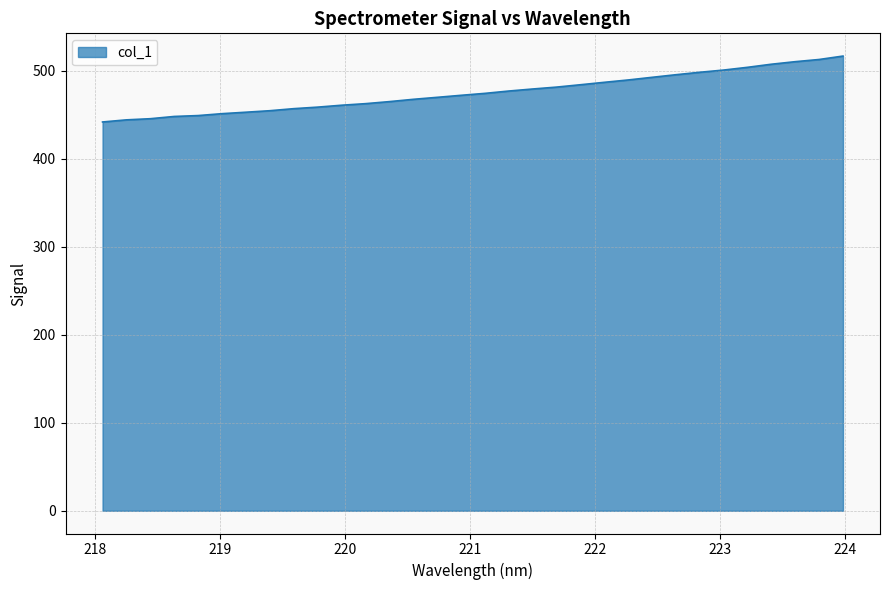

What is the smallest value displayed?

441.8